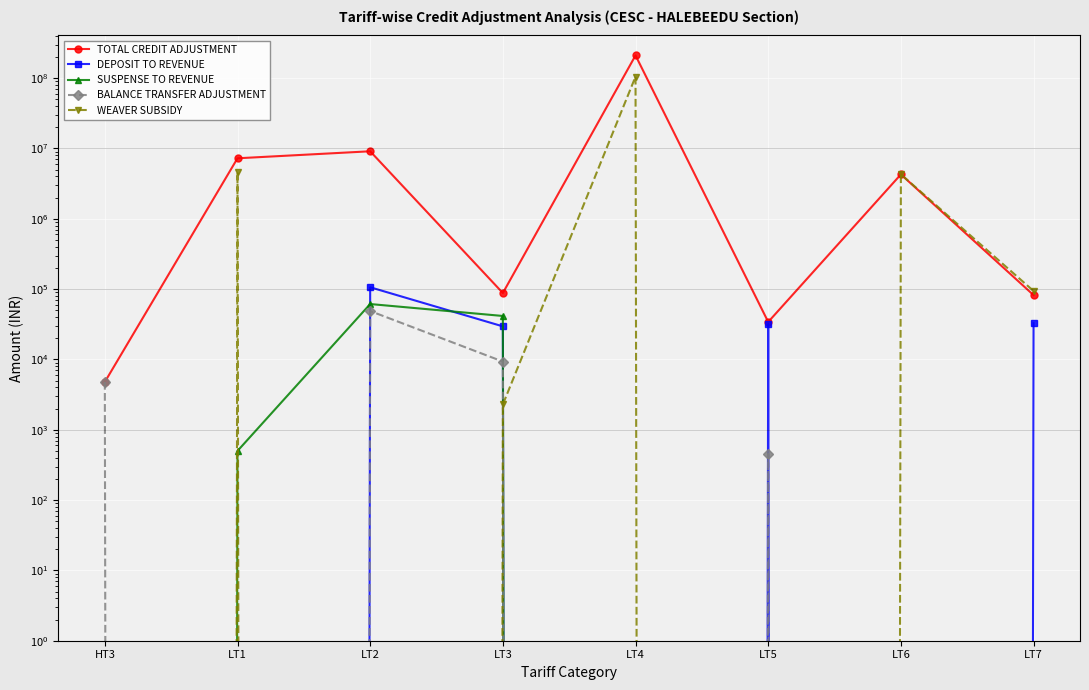

What are all the series names shown in the legend?

TOTAL CREDIT ADJUSTMENT, DEPOSIT TO REVENUE, SUSPENSE TO REVENUE, BALANCE TRANSFER ADJUSTMENT, WEAVER SUBSIDY